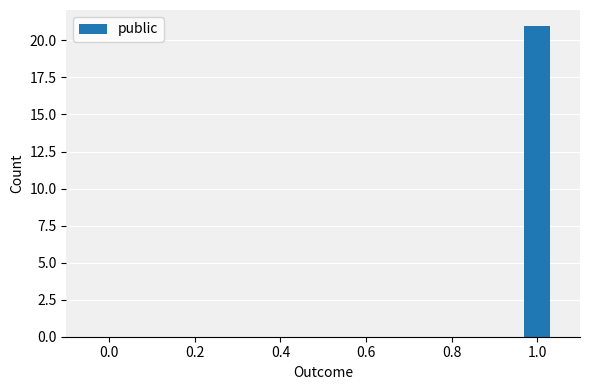

The value at 0.0 is -10. True or false?

False